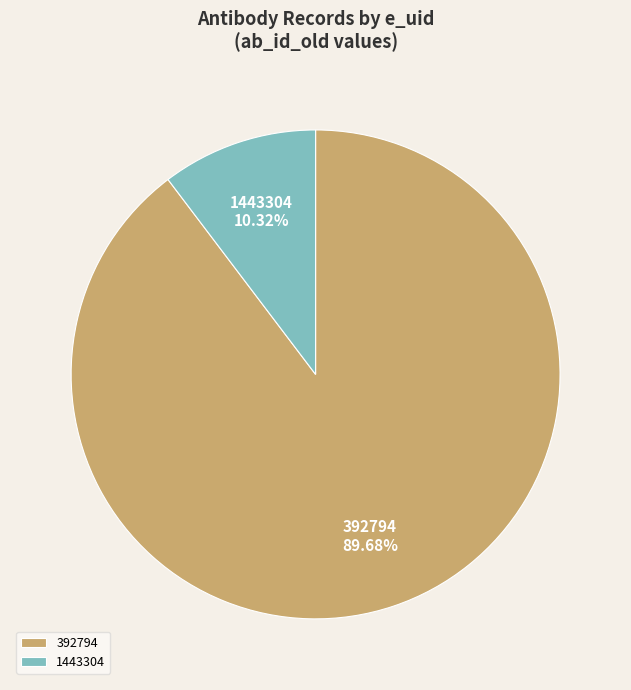

What is the largest slice in the pie chart?

392794